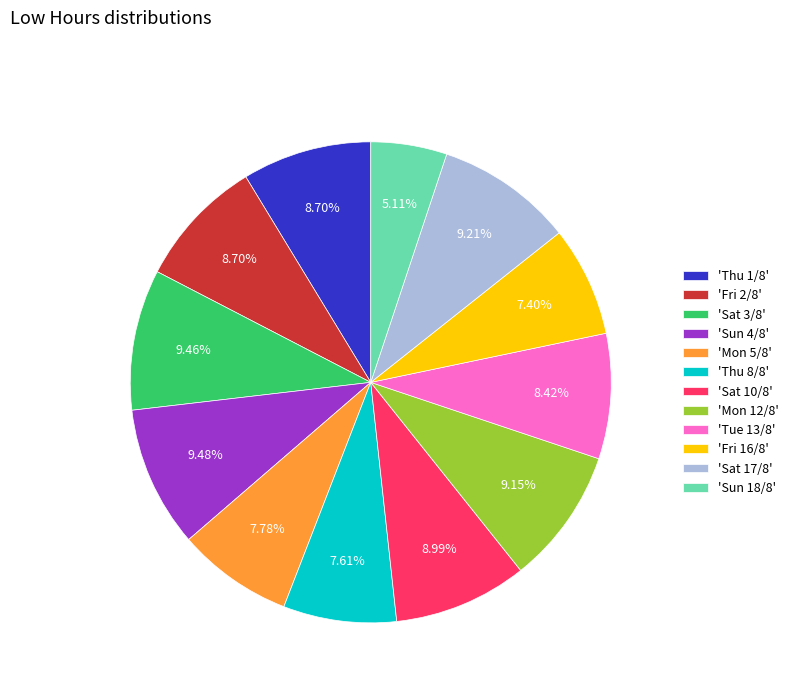

Which category has the smallest portion of the pie?

'Sun 18/8'